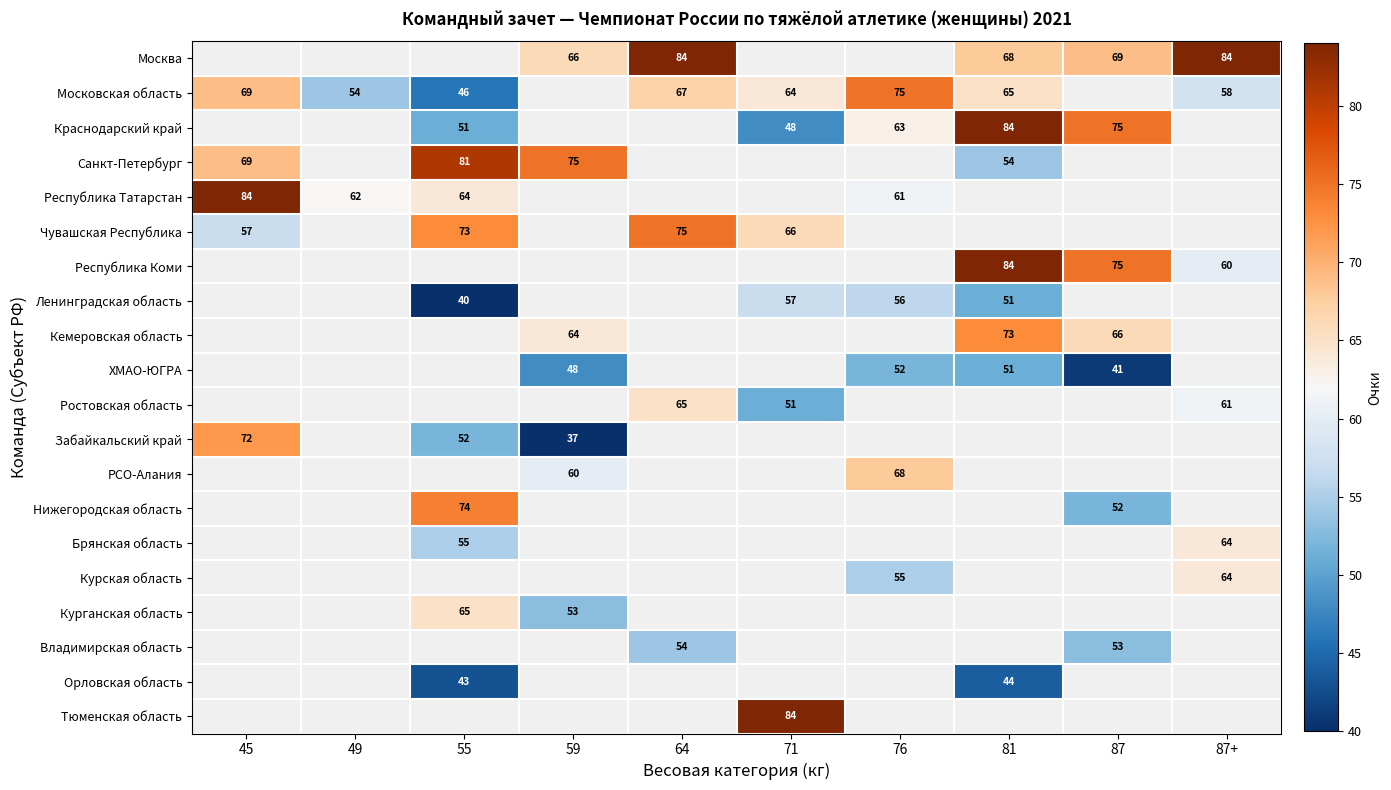

The Республика Коми series shows 99 at 87+. True or false?

False